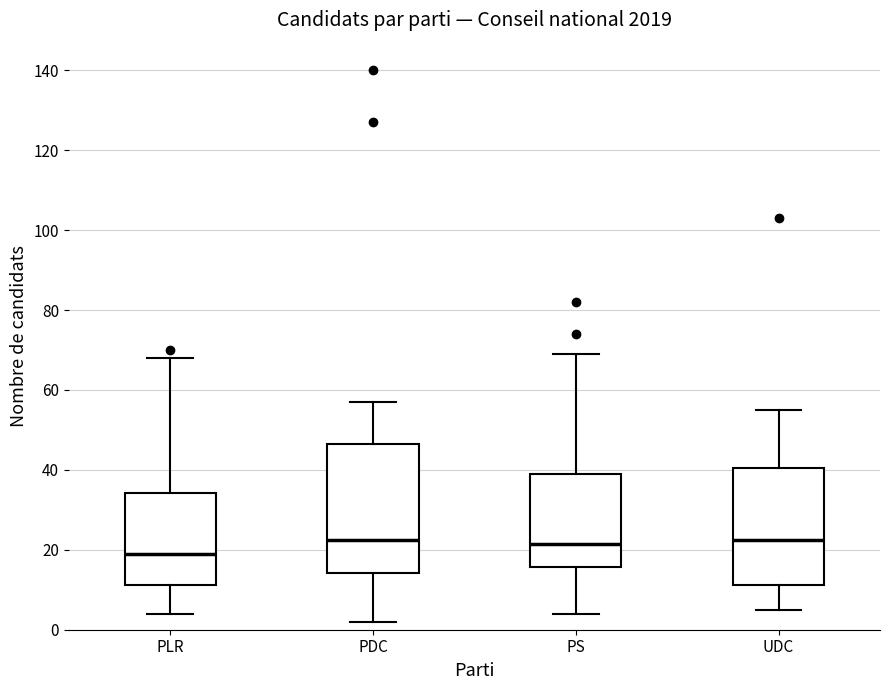

Which box is the tallest, from its lower edge to its upper edge?

PDC